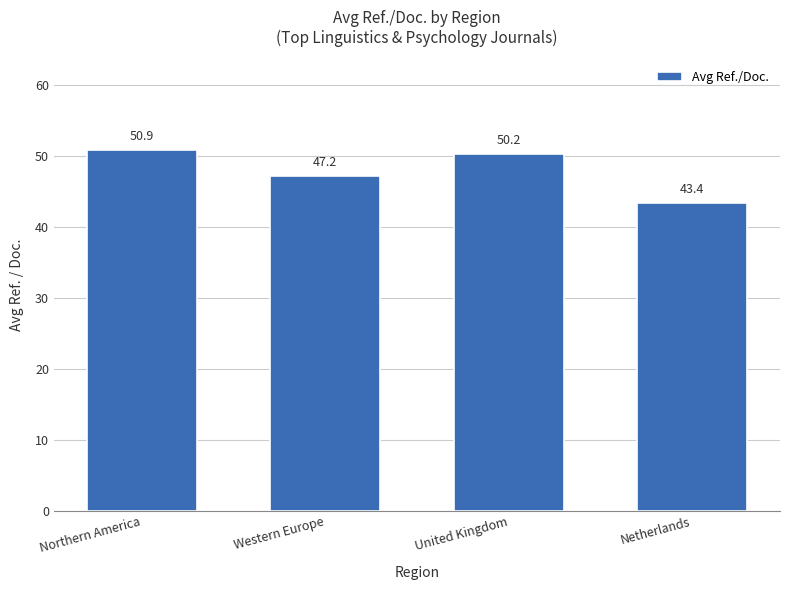

At which category does the chart reach its peak across all series?

Northern America